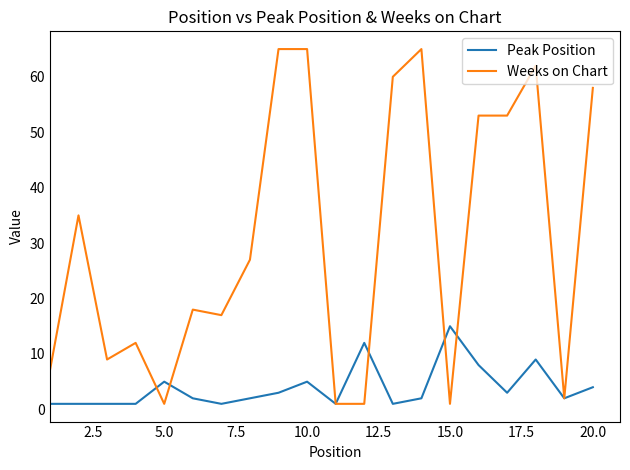

Which series has the widest spread of values?

Weeks on Chart